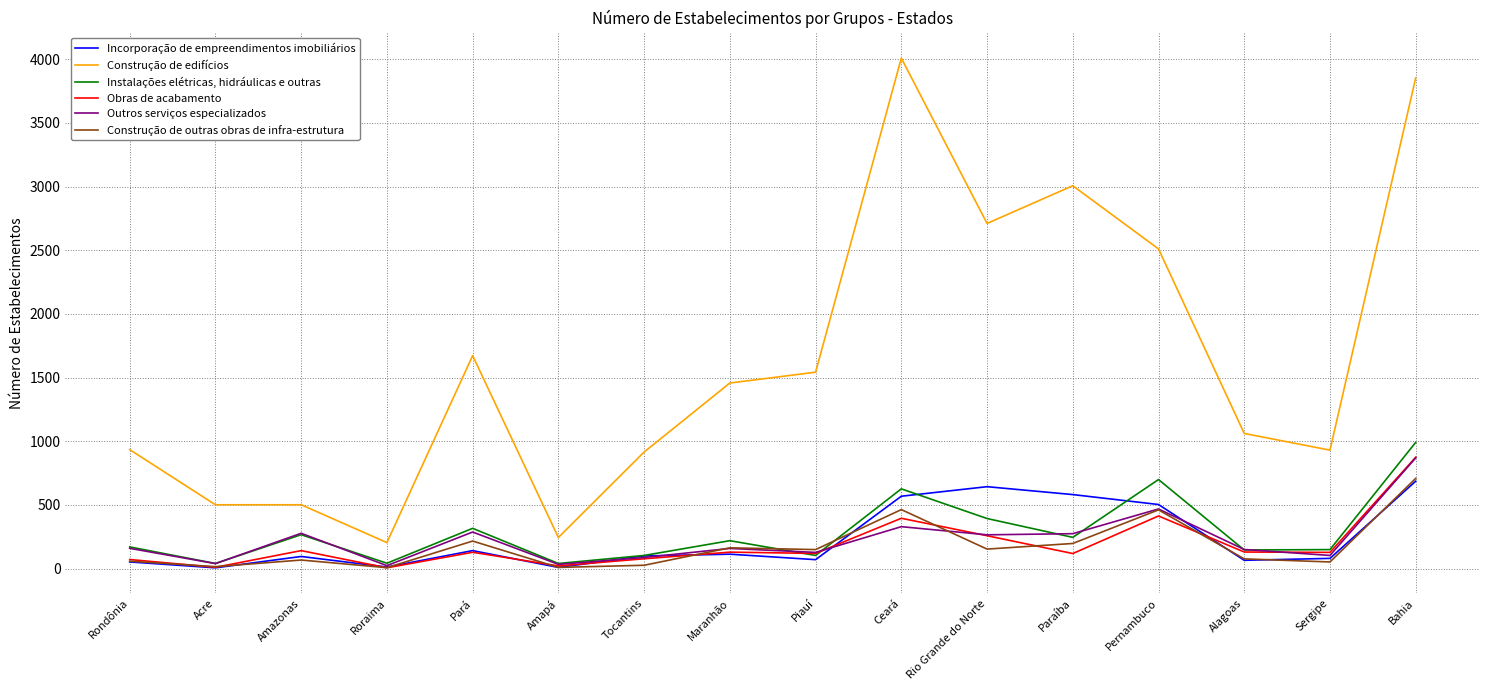

True or false: Obras de acabamento and Construção de edifícios intersect in this chart.

False